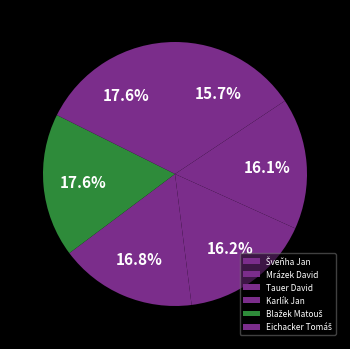

True or false: Karlík Jan accounts for 25% of the total.

False